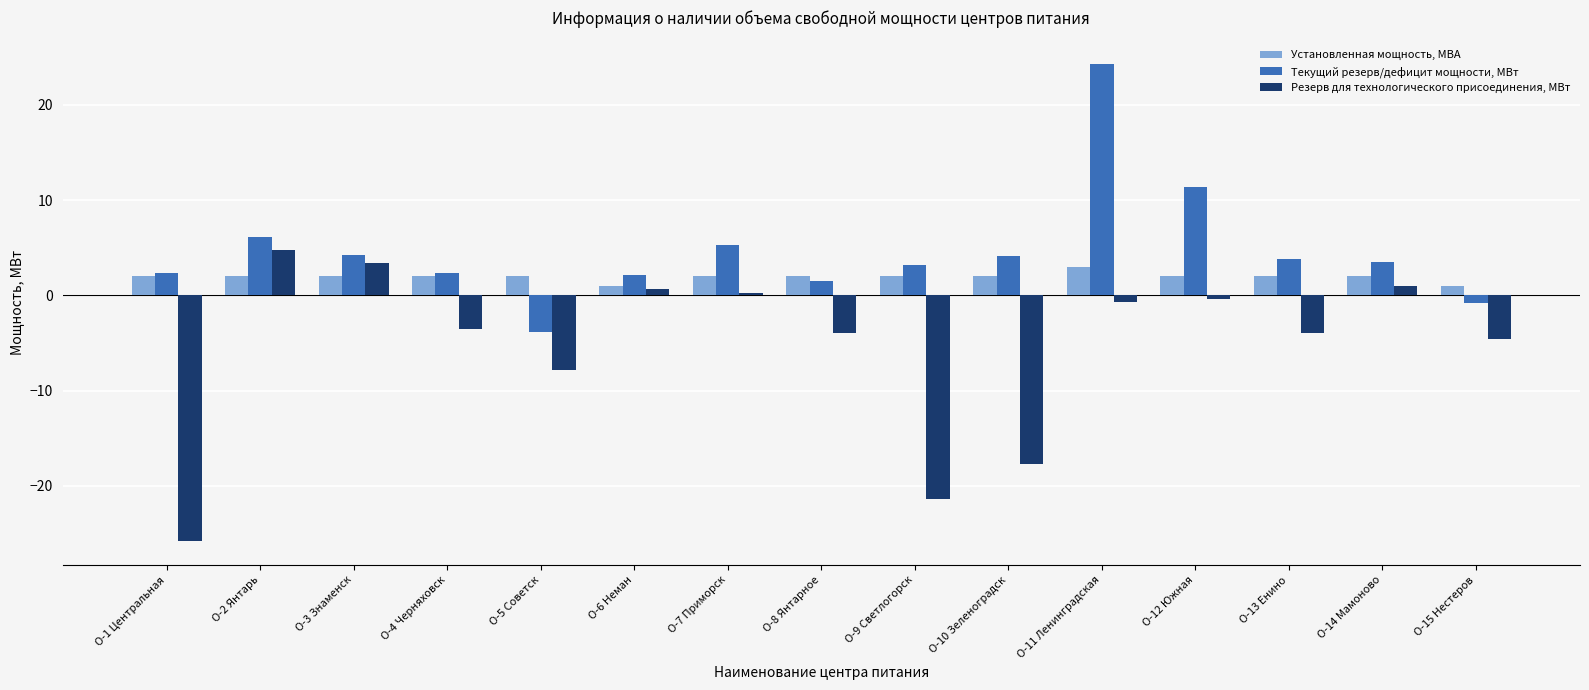

How many categories are shown in the chart?

15